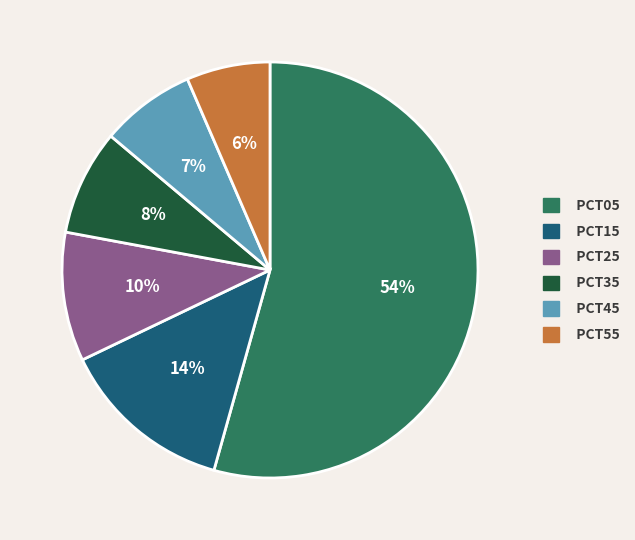

Which category has the biggest portion of the pie?

PCT05